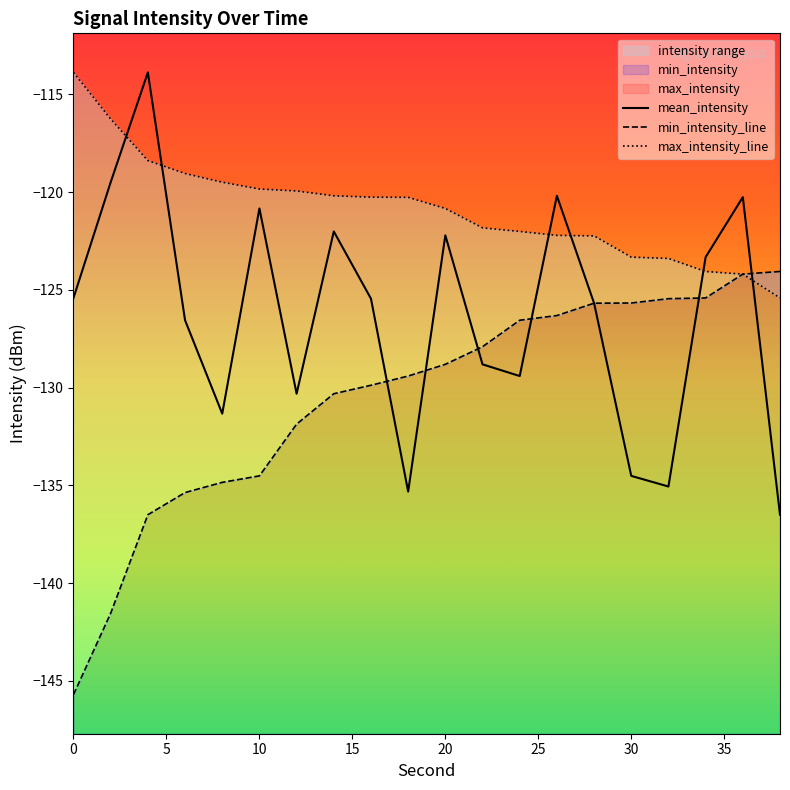

How many data points in mean_intensity are less than -125?

12